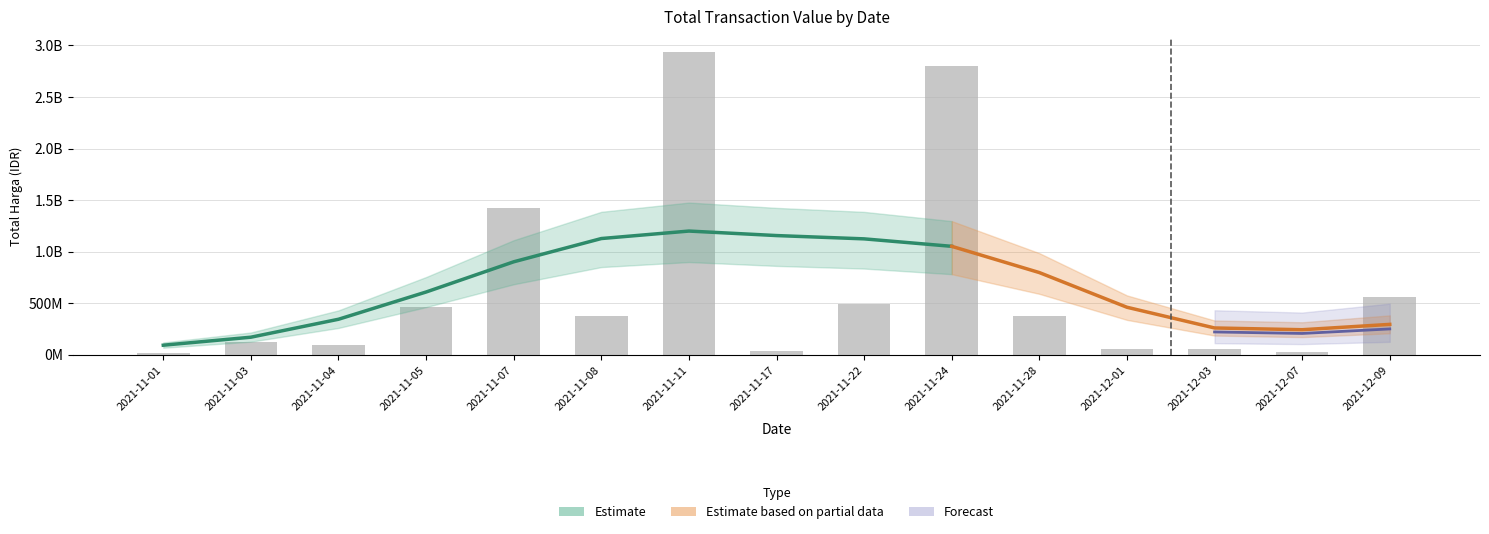

Which category has the highest value across all series?

2021-11-11